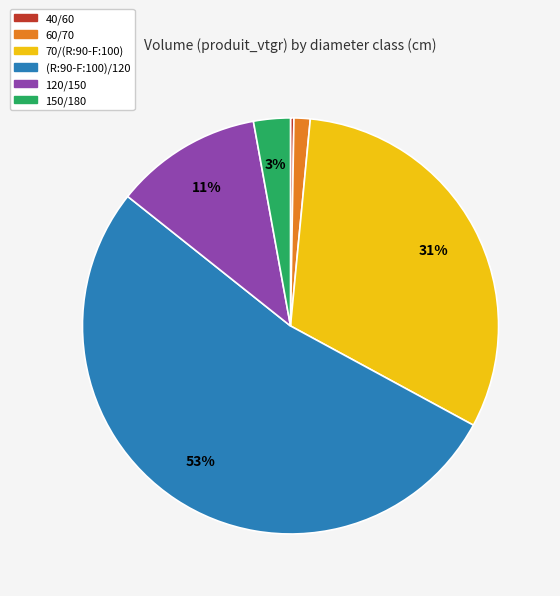

Combined, do 150/180 and (R:90-F:100)/120 account for over 50%?

Yes